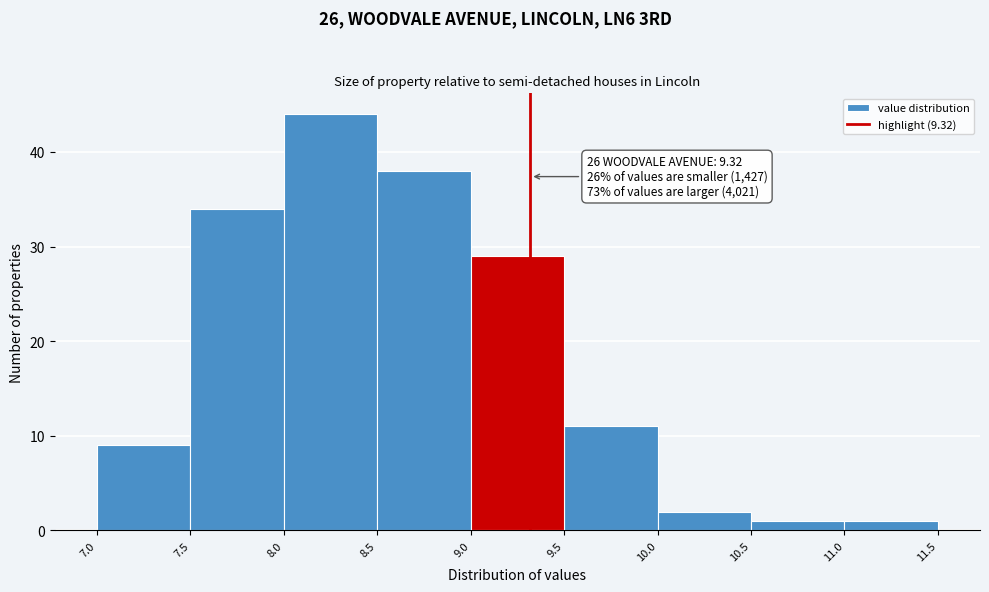

Which range on the x-axis has the tallest bar?

8.0 to 8.5